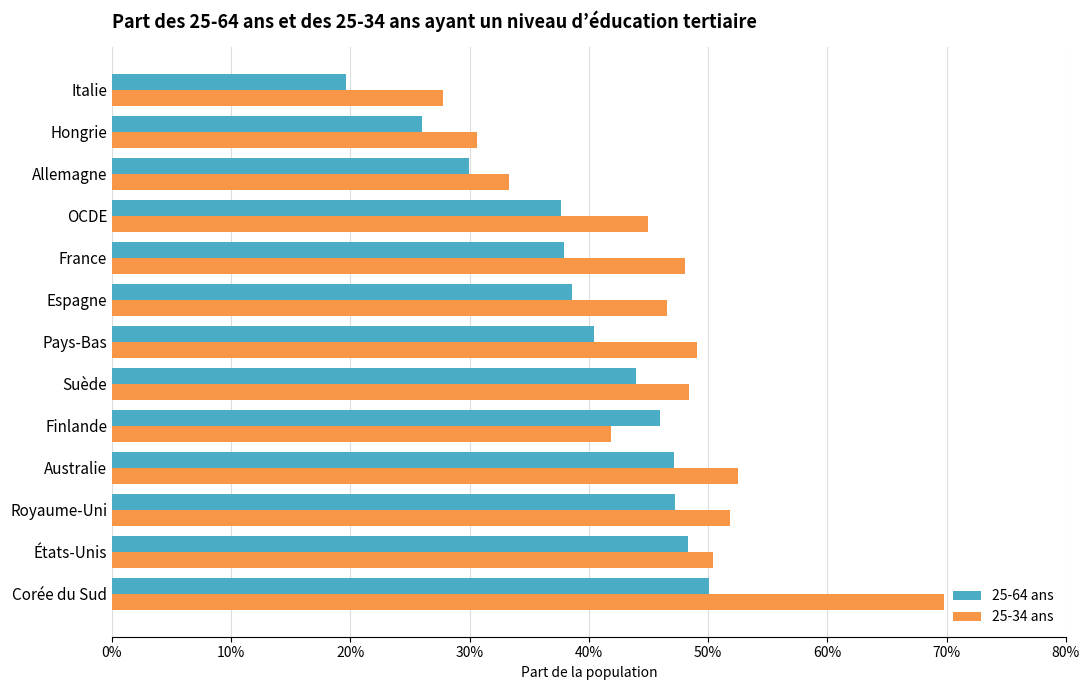

What is the difference between the second highest and minimum values in the 25-64 ans series?

0.3